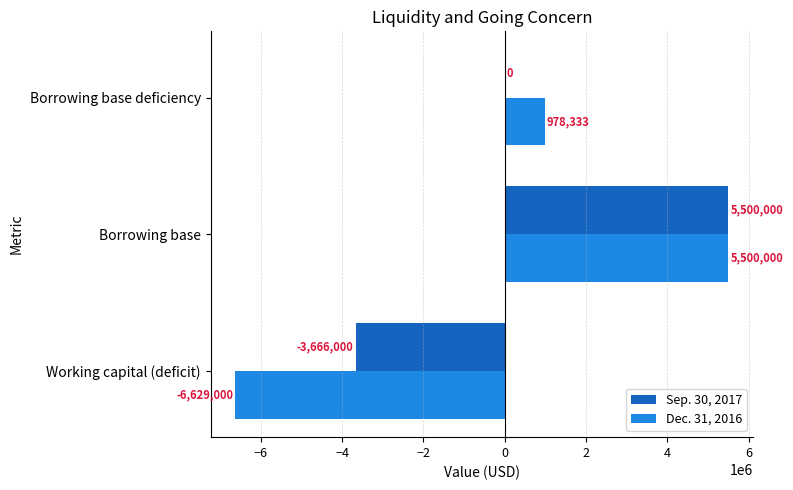

What is the sum of the Sep. 30, 2017 values at Borrowing base and Borrowing base deficiency?

5500000